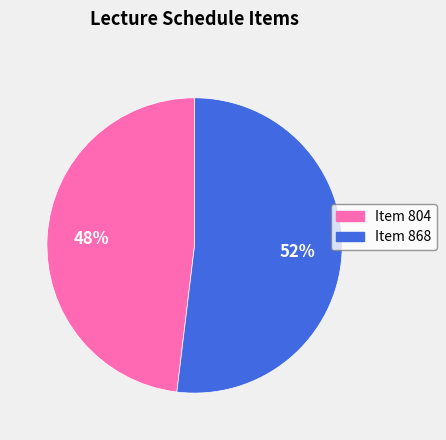

Which has a higher value, Item 804 or Item 868?

Item 868